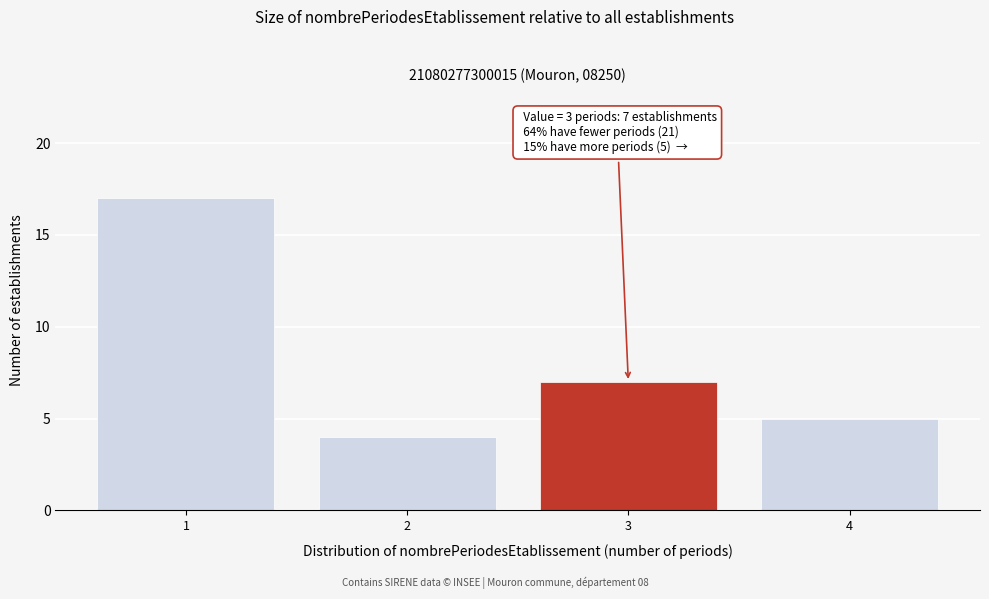

Reading right to left, transcribe all the data shown in this chart.

4=5	3=7	2=4	1=17